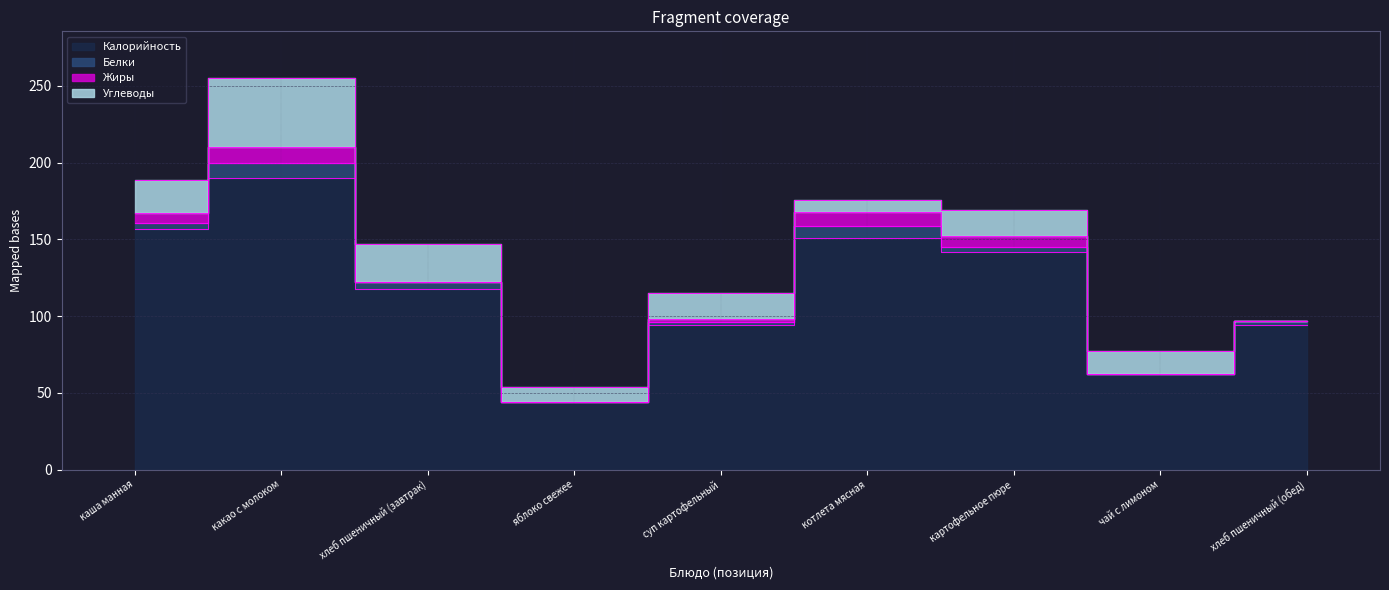

Reading left to right, transcribe all the data shown in this chart.

Калорийность: 157	190	118	44	94	151	142	62	94
Белки: 4	10	4	0	2	8	3	0	3
Жиры: 6	10	0	0	2	9	7	0	0
Углеводы: 22	45	25	10	17	8	17	15	0